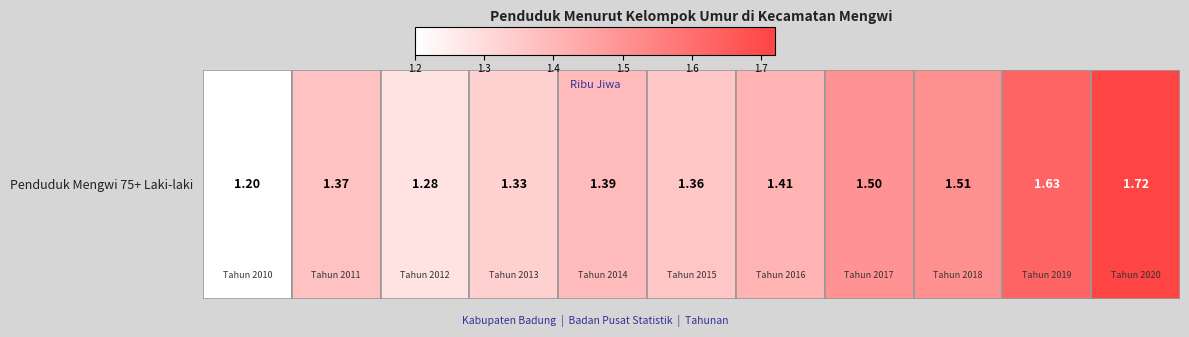

Between 1.4 and 1.2, which is larger?

1.4